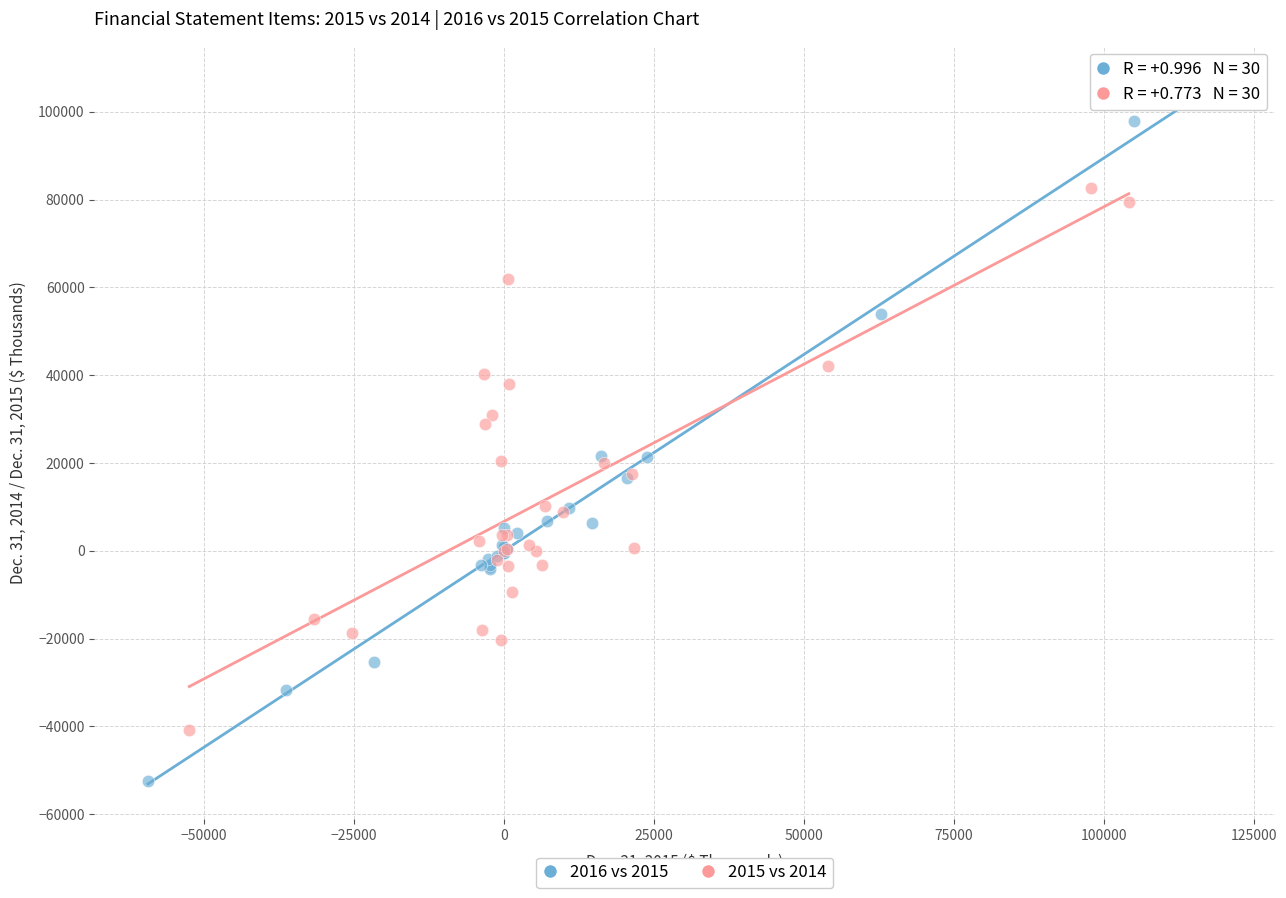

What are all the series names shown in the legend?

2016 vs 2015, 2015 vs 2014